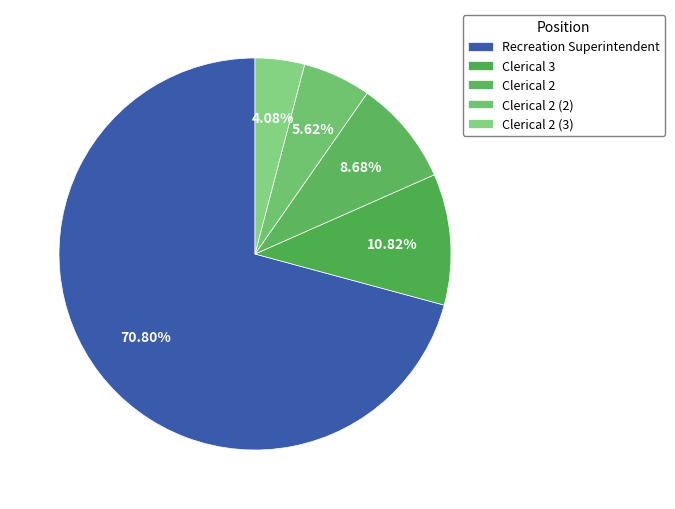

True or false: Recreation Superintendent accounts for 84% of the total.

False